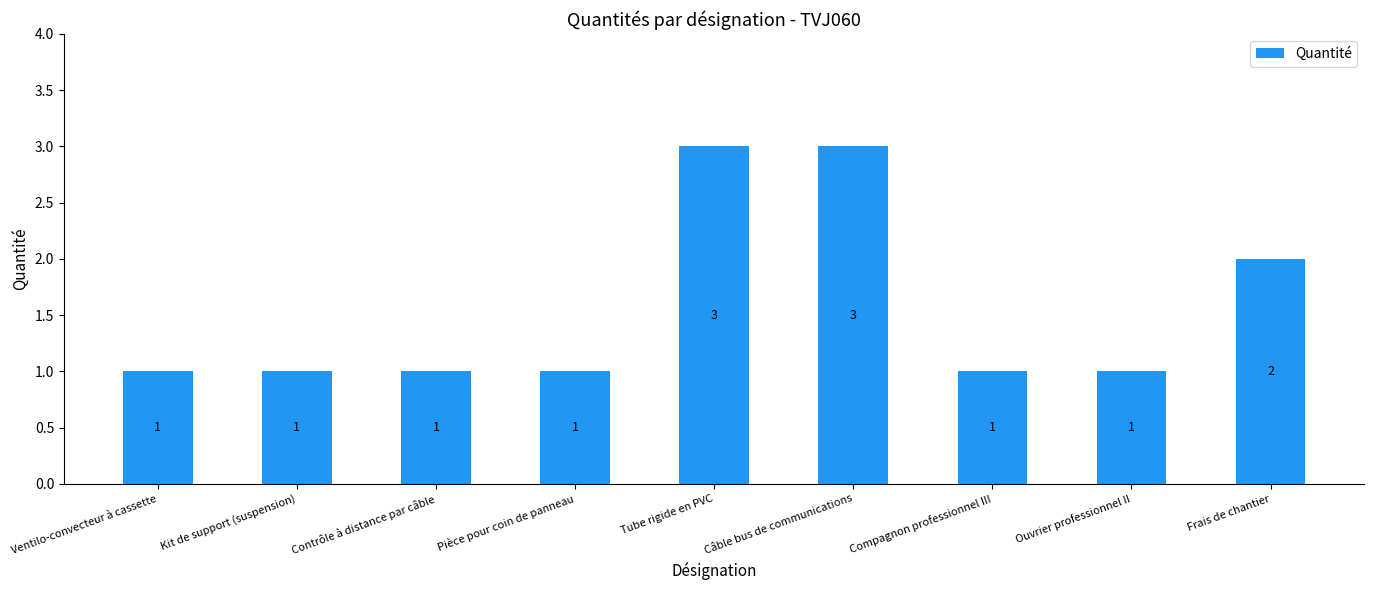

What is the difference between the maximum and second lowest values?

2